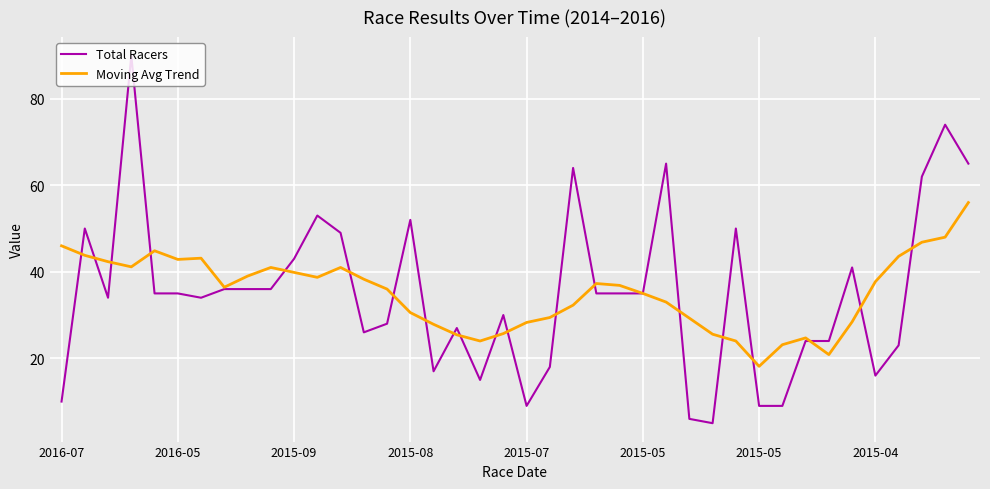

Which series has the largest range (max minus min)?

Total Racers